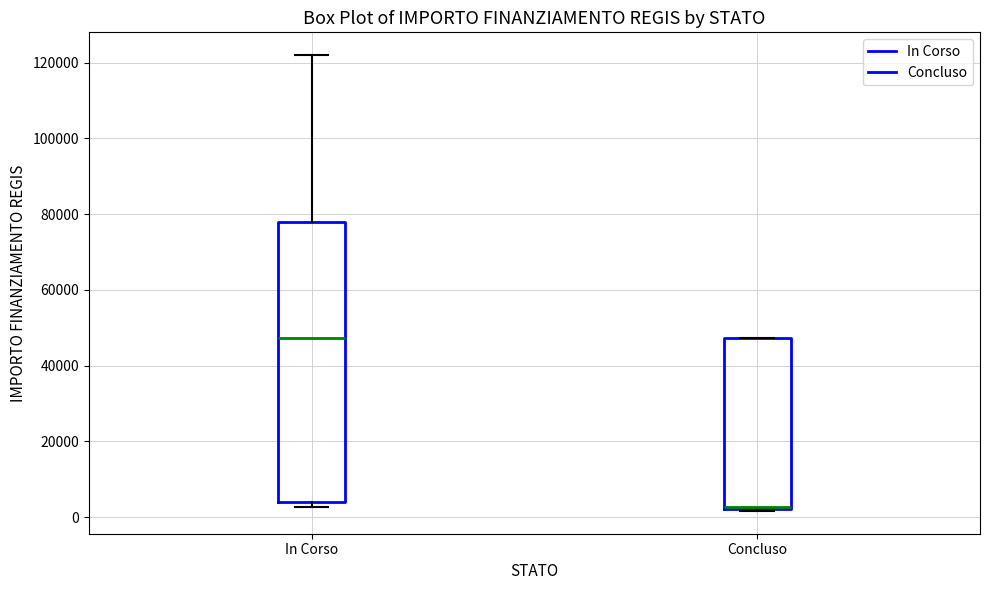

Reading left to right, transcribe this box plot: for each box, give where its median line is, the range the box spans, and where its two whiskers end, as read against the y-axis. The values are not printed on the chart, so give them approximately, as read against the axis.

In Corso: median 48000, box 4000 to 78000, whiskers 2000 to 122000
Concluso: median 2000, box 2000 to 48000, whiskers 2000 to 48000